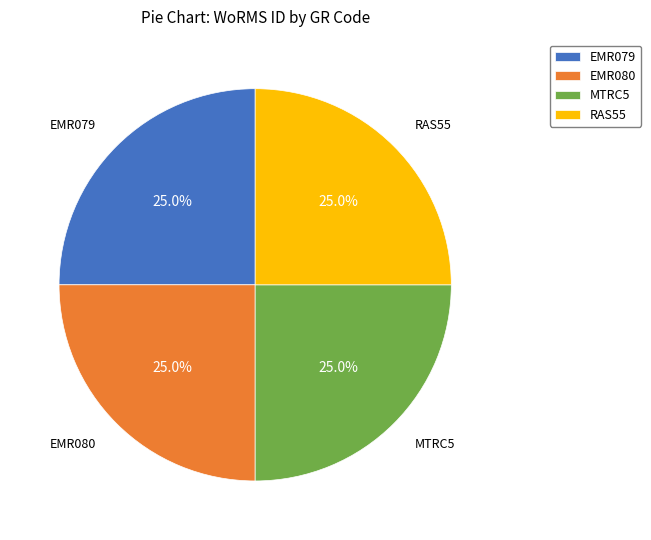

What portion of the pie excludes MTRC5?

75.0%